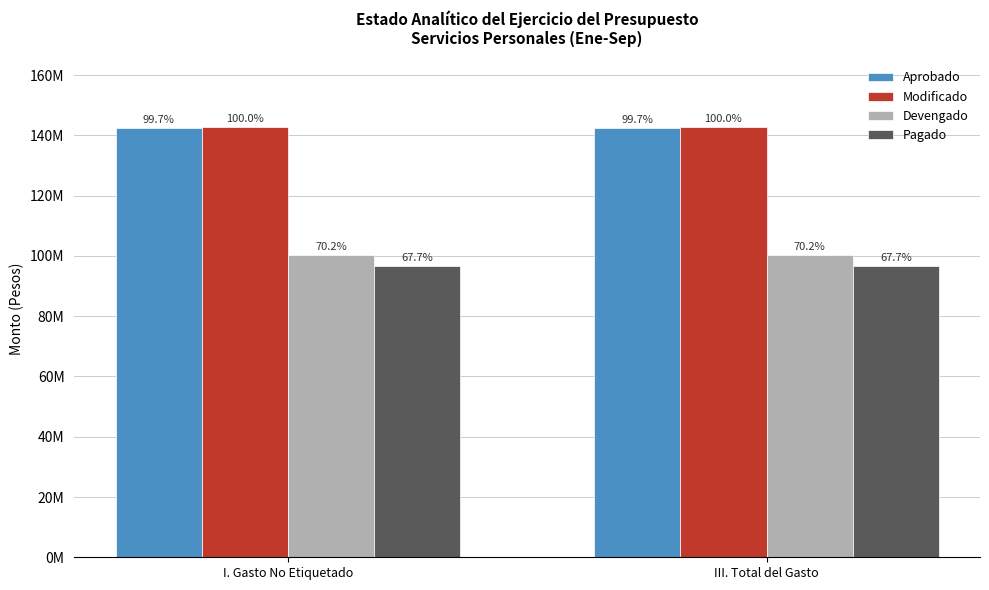

What are all the series names shown in the legend?

Aprobado, Modificado, Devengado, Pagado